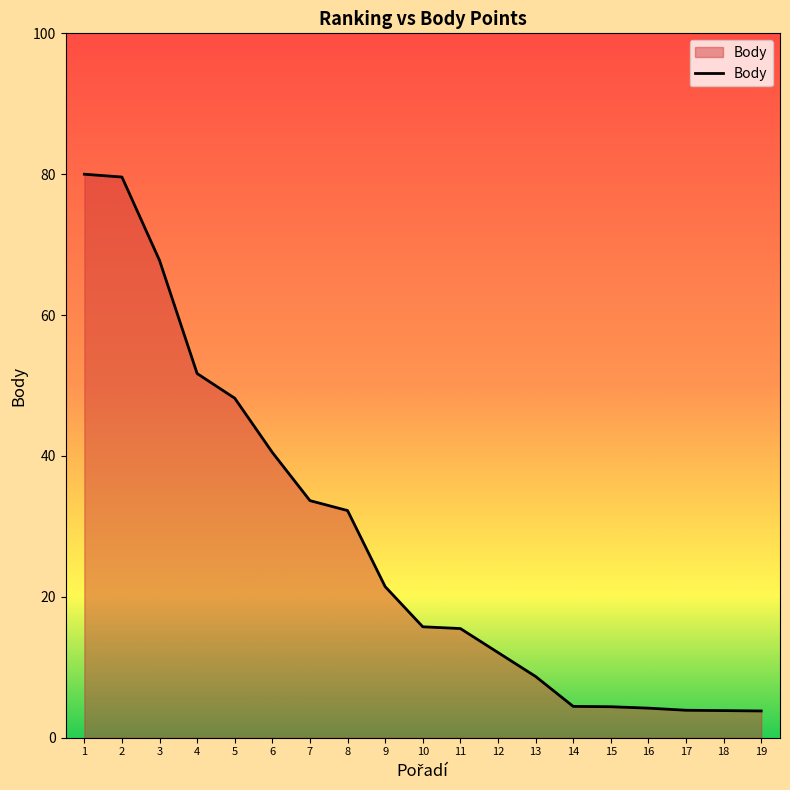

Does the chart have visible grid lines?

No